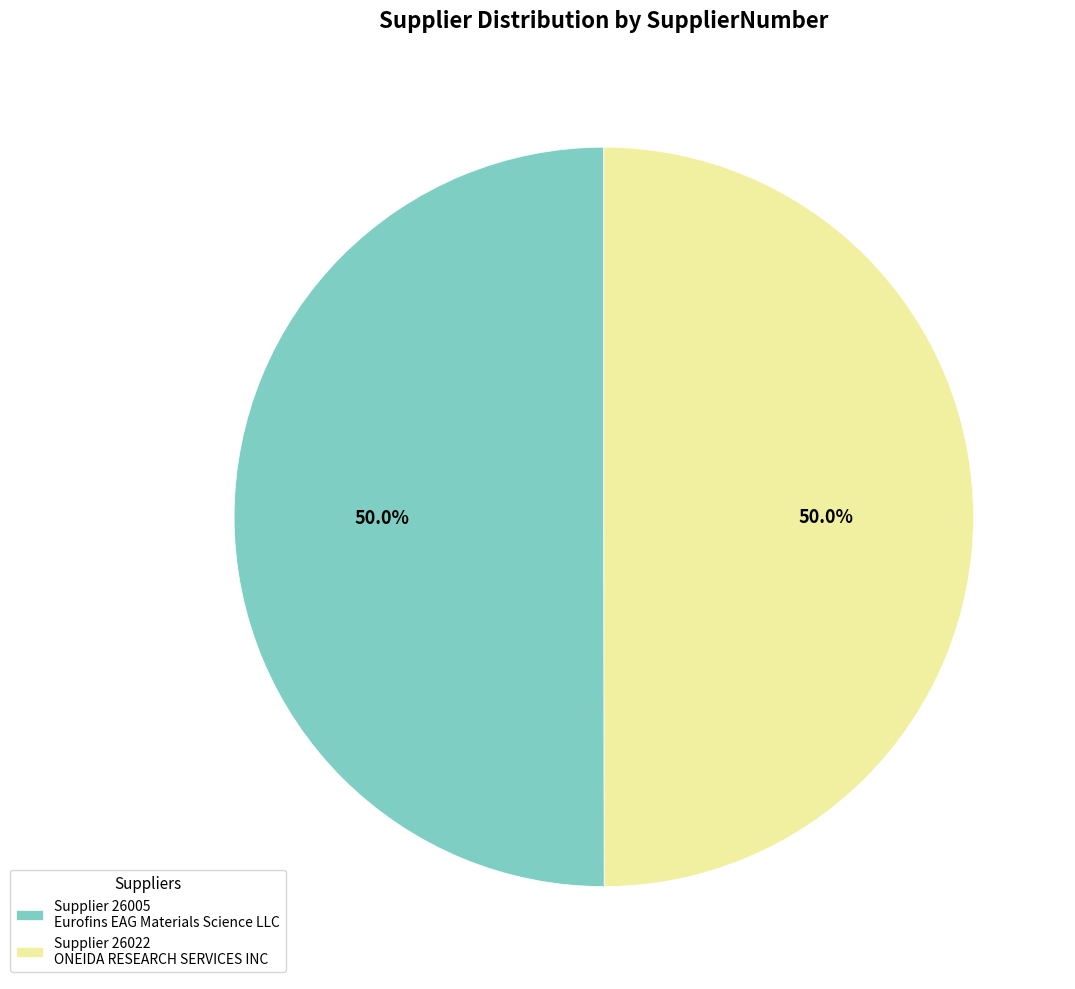

What is the ratio of the value at Supplier 26022 ONEIDA RESEARCH SERVICES INC to the value at Supplier 26005 Eurofins EAG Materials Science LLC?

1.0